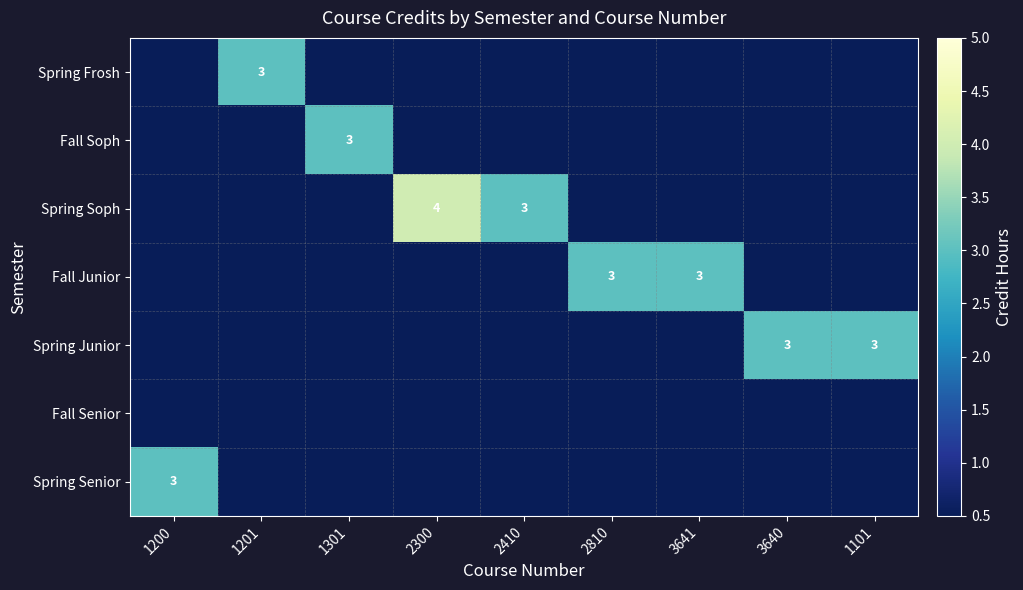

The value of Fall Junior at 3641 is 4. True or false?

False